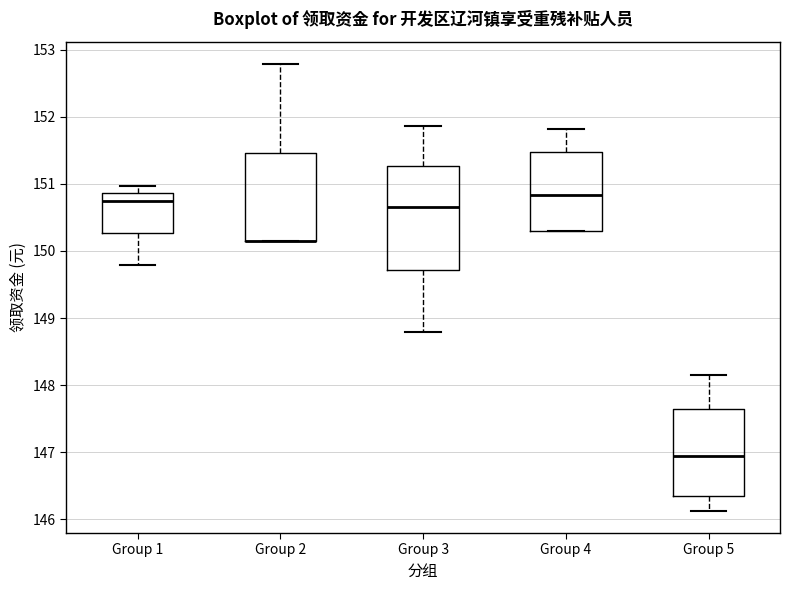

Comparing the boxes themselves (not the whiskers), which one is the tallest?

Group 3